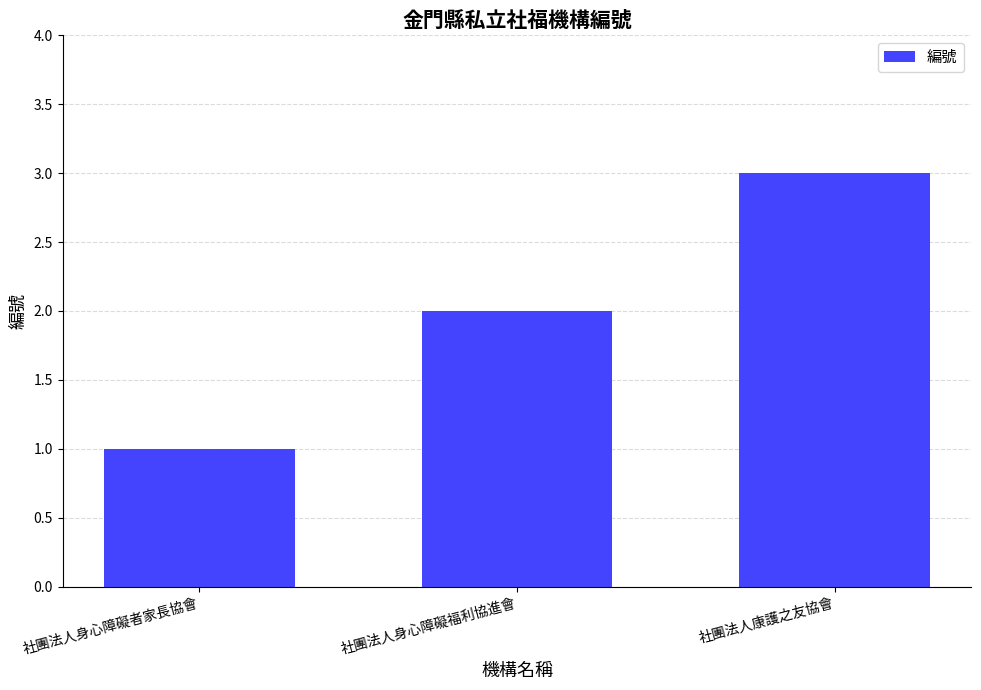

What is the sum of all values?

6